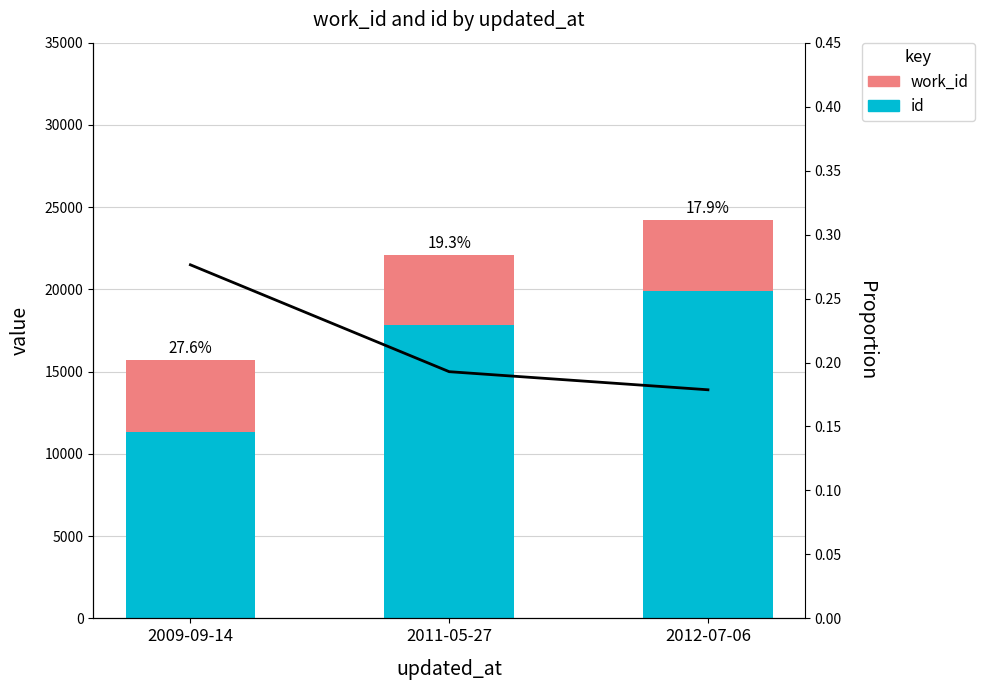

List the series in order of their peak value, lowest first.

work_id, id